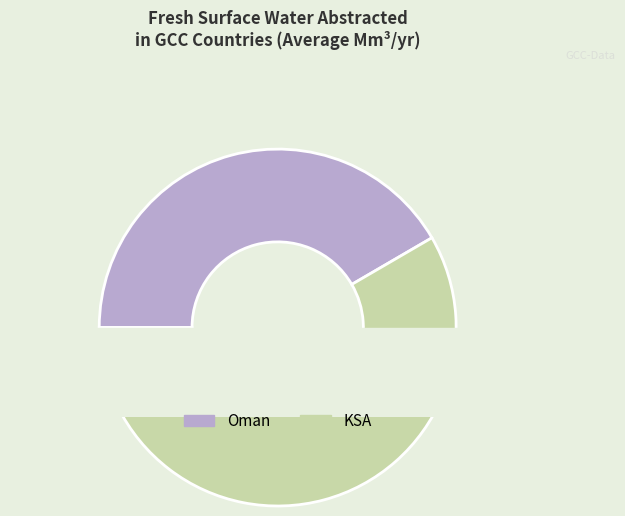

To the nearest percent, what portion does 6 represent?

8%